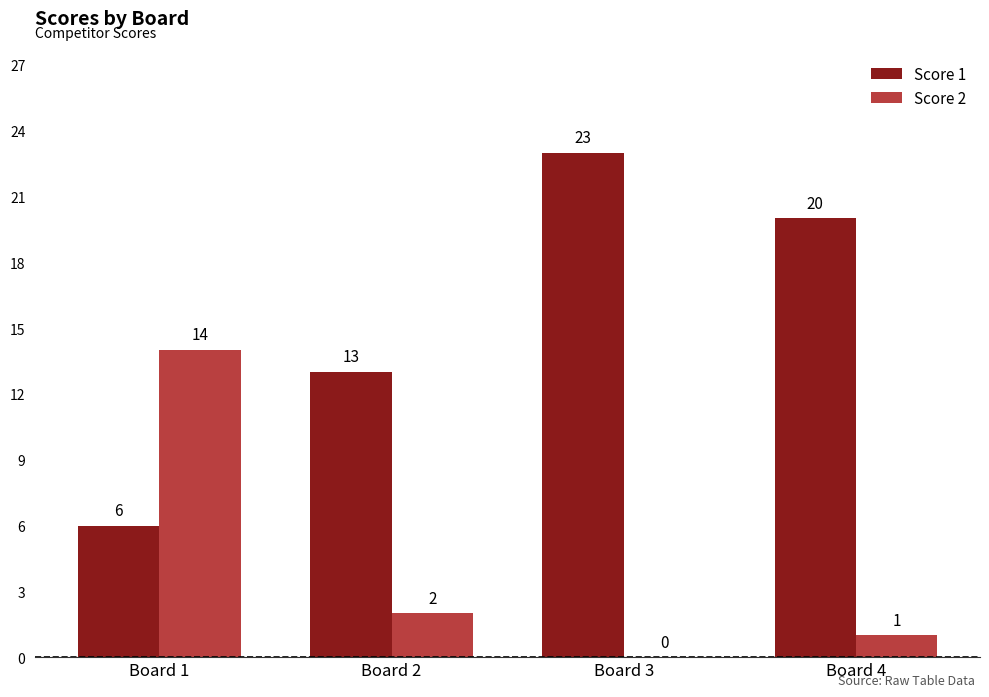

The value of Score 2 at Board 1 is 14. True or false?

True